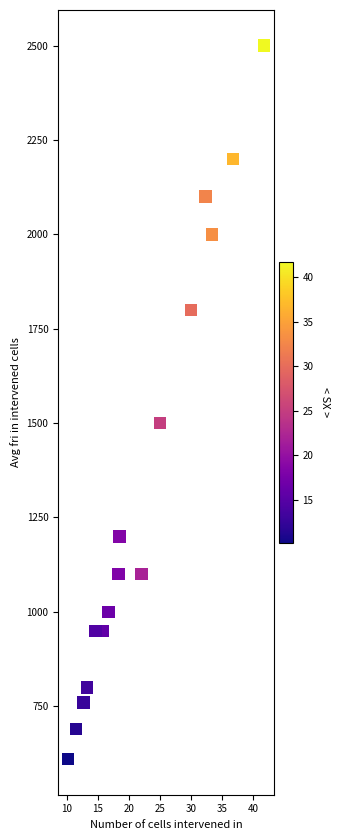

What Y value in the scatter plot is closest to 1555?

1500